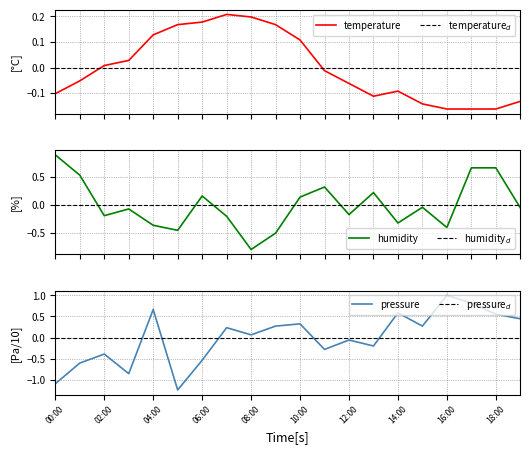

Between 9 and 13, which is larger?

9